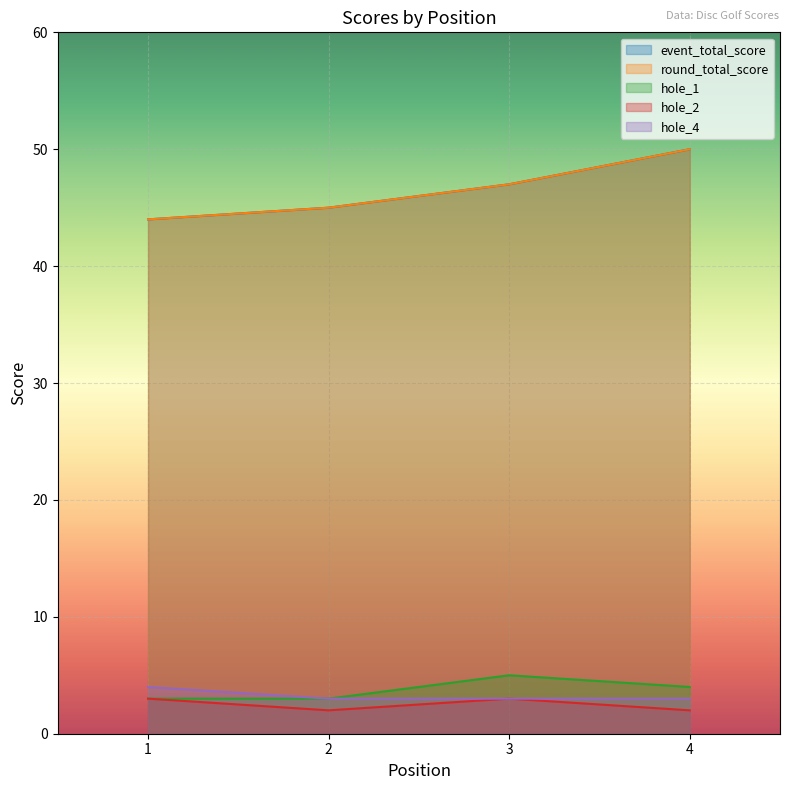

Reading left to right, what are all the values shown in this chart?

event_total_score: 44	45	47	50
round_total_score: 44	45	47	50
hole_1: 3	3	5	4
hole_2: 3	2	3	2
hole_4: 4	3	3	3